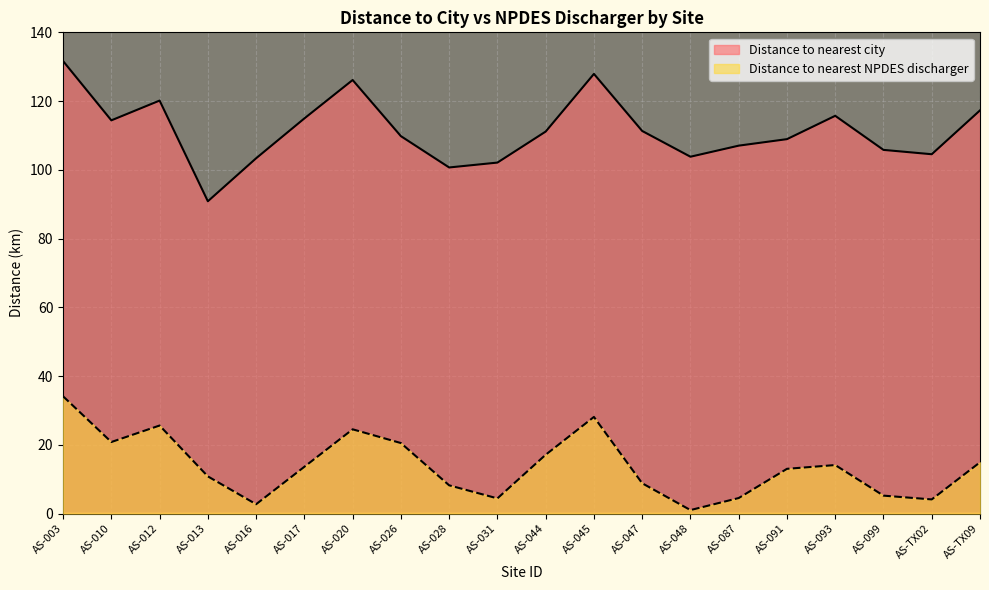

Where is Distance to nearest city nearest to the value 111?

AS-044